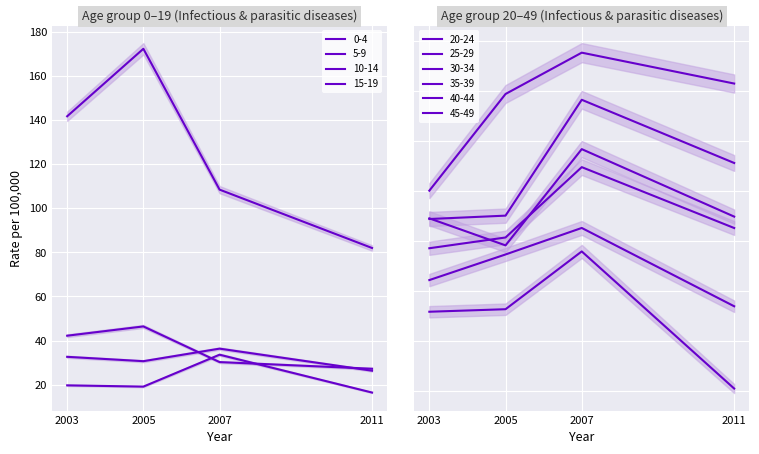

In Neoplasms, how many points are higher than both neighbors (excluding endpoints)?

1